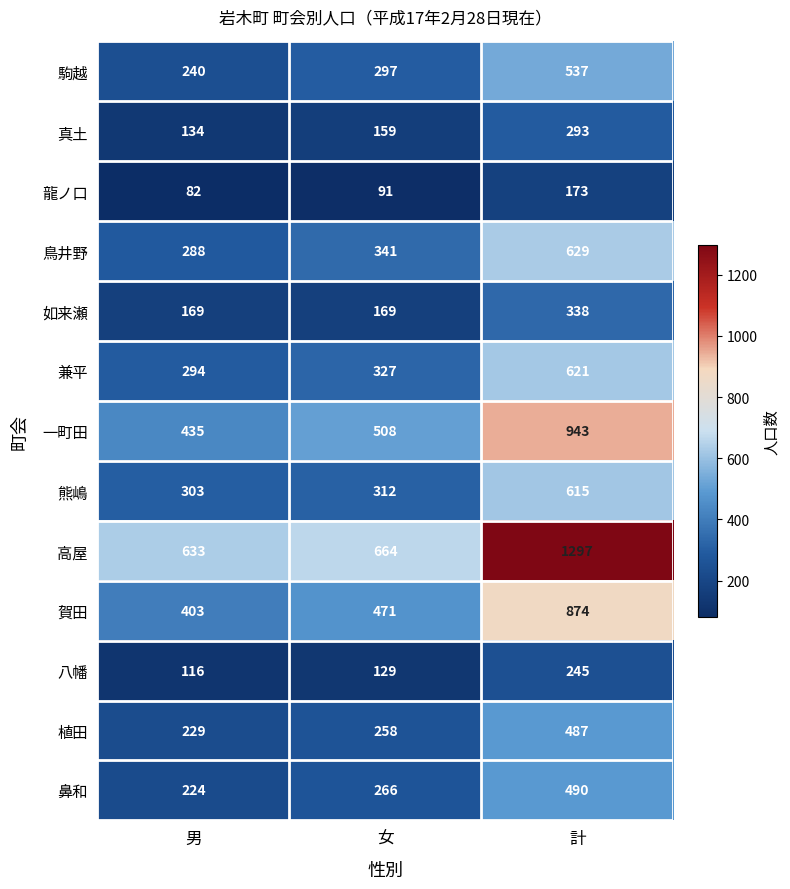

Rank the series at 女 from lowest to highest value.

龍ノ口, 八幡, 真土, 如来瀬, 植田, 鼻和, 駒越, 熊嶋, 兼平, 鳥井野, 賀田, 一町田, 高屋